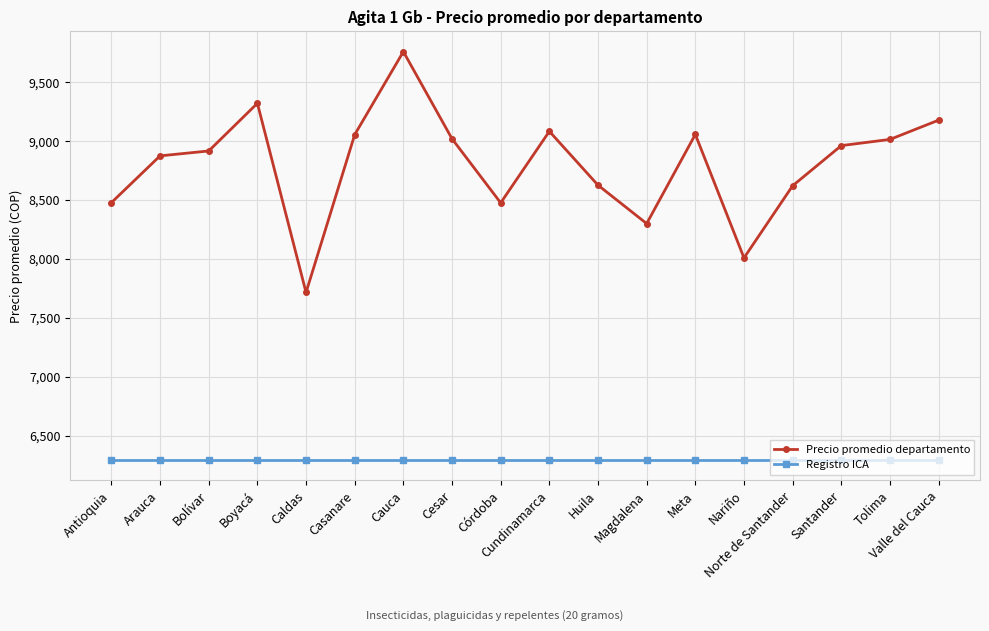

How many interior local valleys does the Precio promedio departamento series have?

4